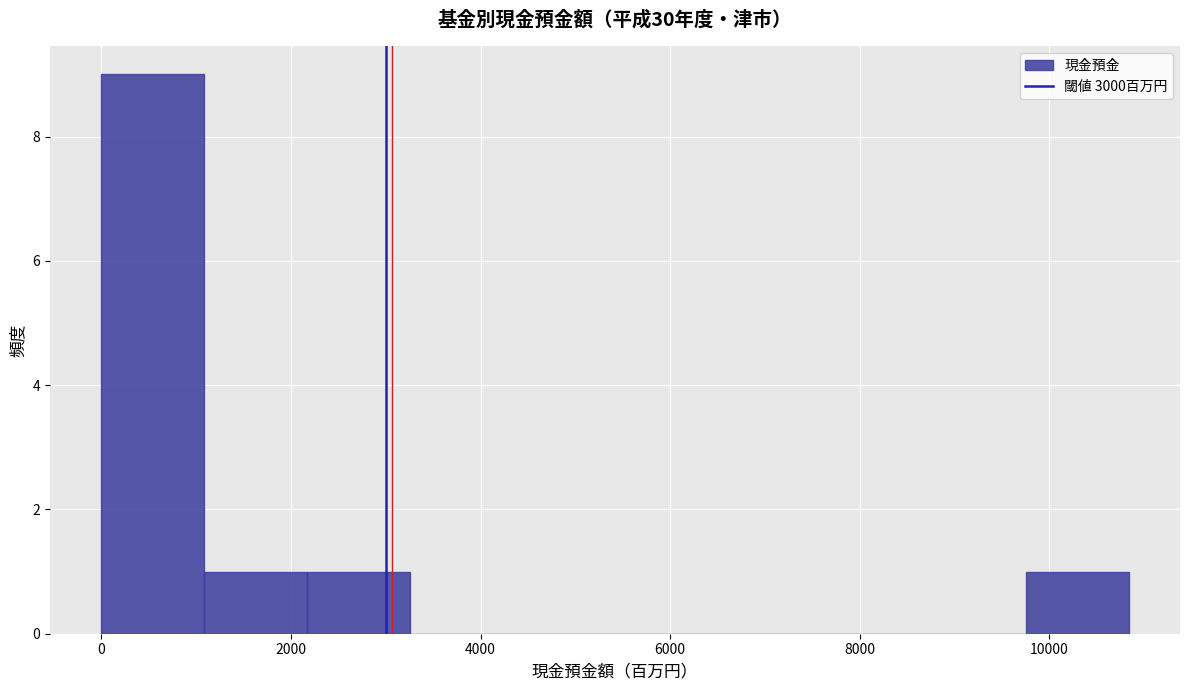

How tall is the bar that spans 0 to 1000 on the x-axis? Neither the bar edges nor the heights are printed on the chart, so give them approximately, as read against the axes.

9